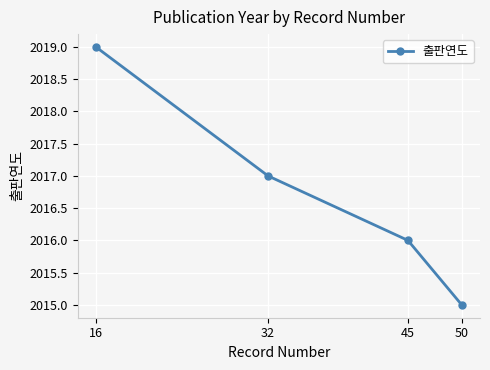

What is the difference between the second highest and minimum values?

2